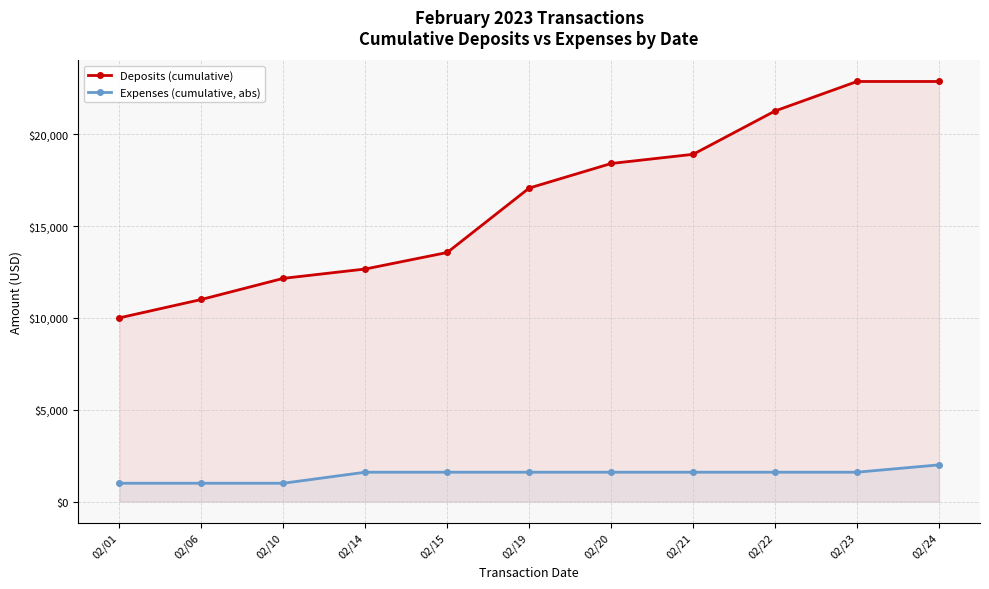

True or false: Expenses (cumulative, abs) and Deposits (cumulative) intersect in this chart.

False